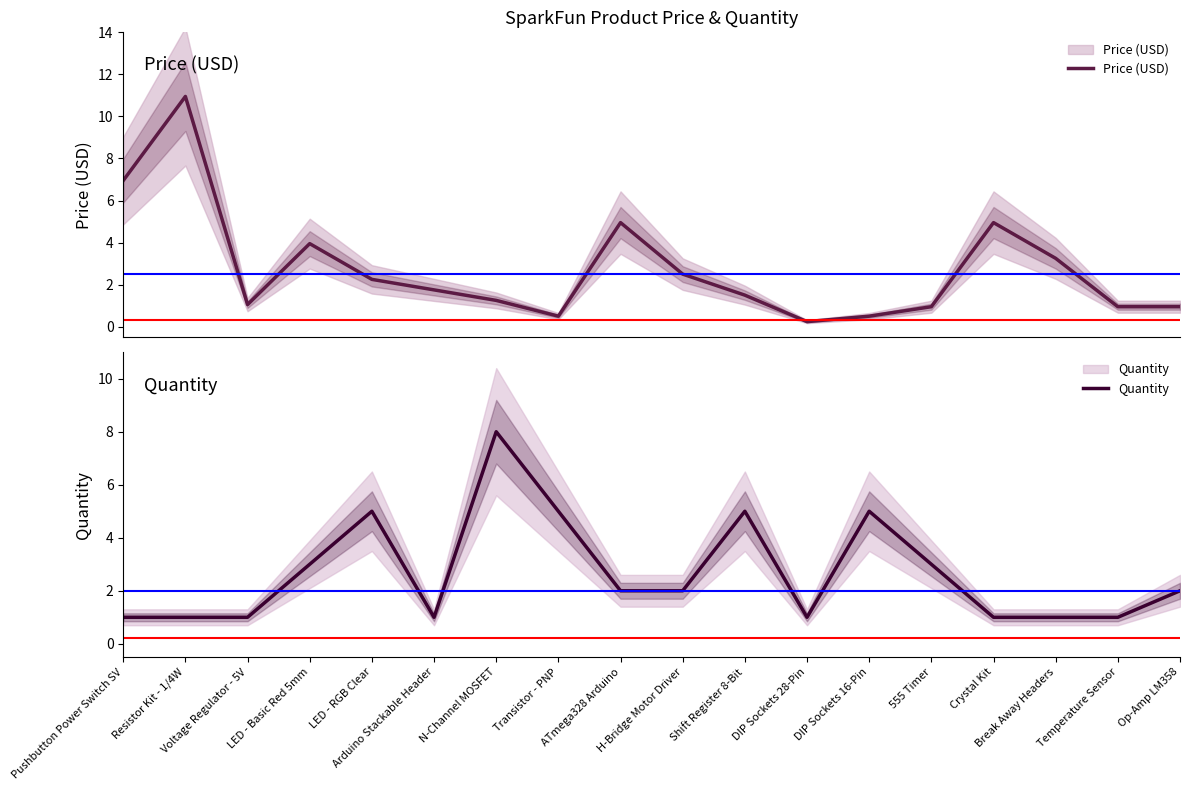

What is the total value across all series at H-Bridge Motor Driver?

4.5